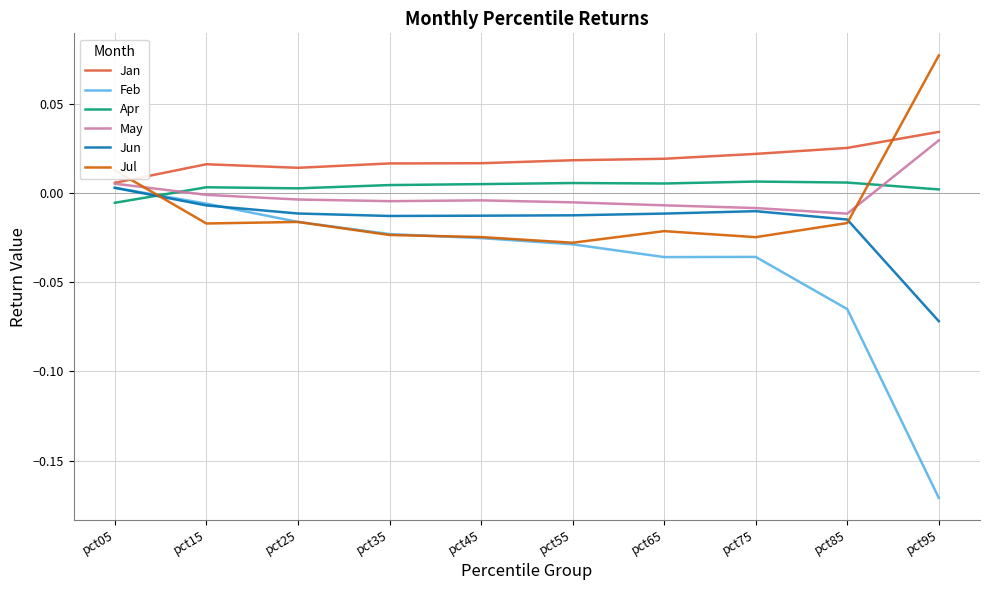

Does the chart display data point markers on the line(s)?

No